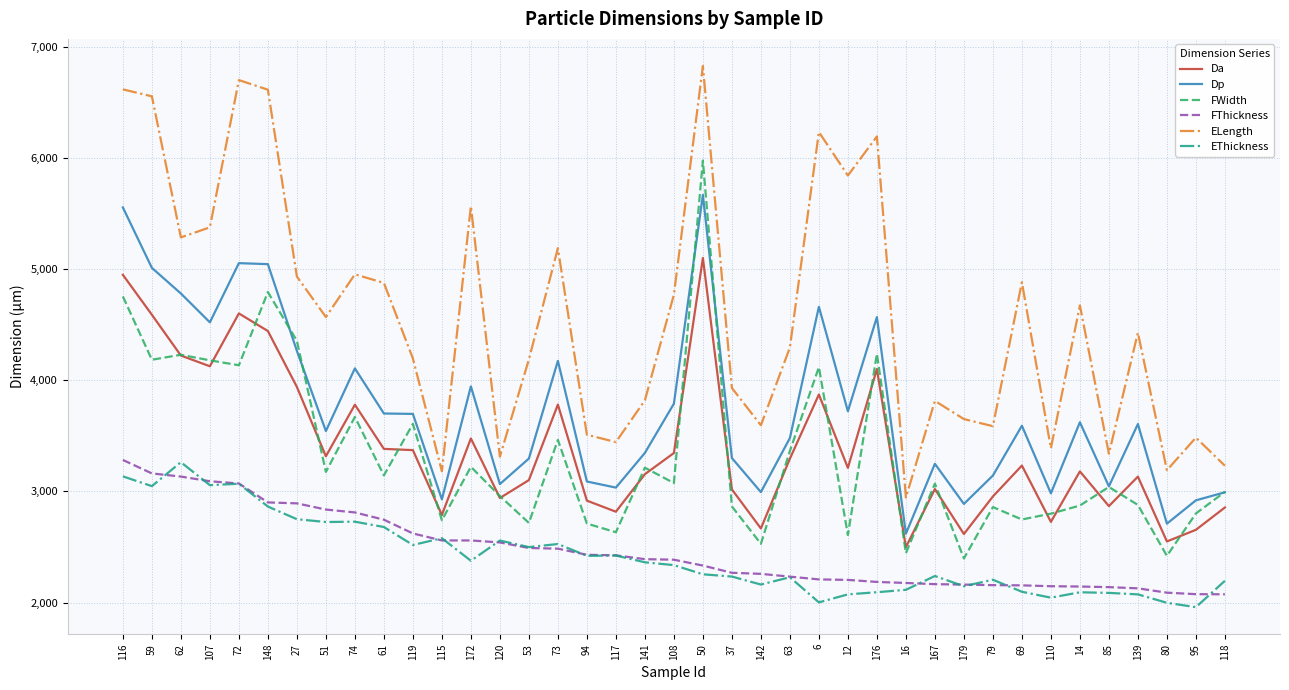

What is the minimum value for ELength?

2944.4